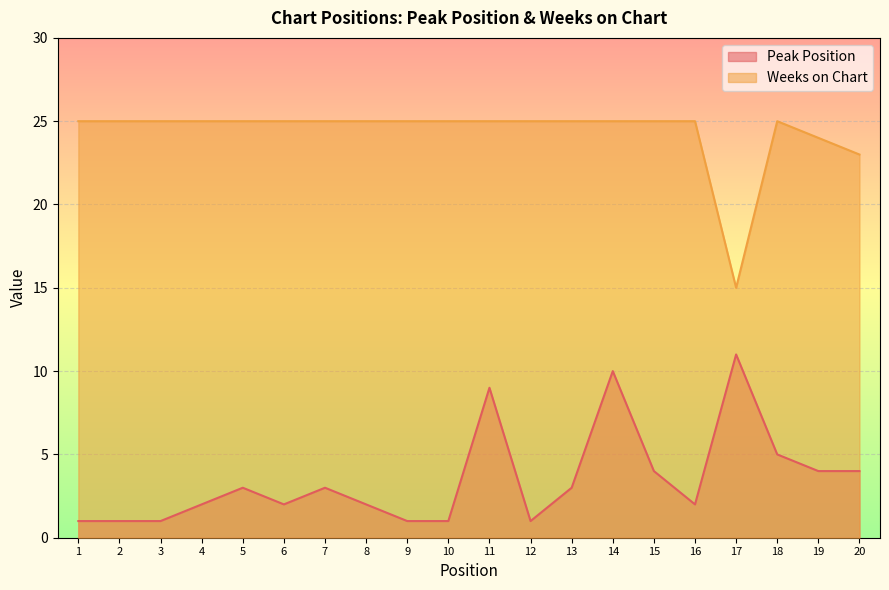

True or false: Peak Position and Weeks on Chart intersect in this chart.

False